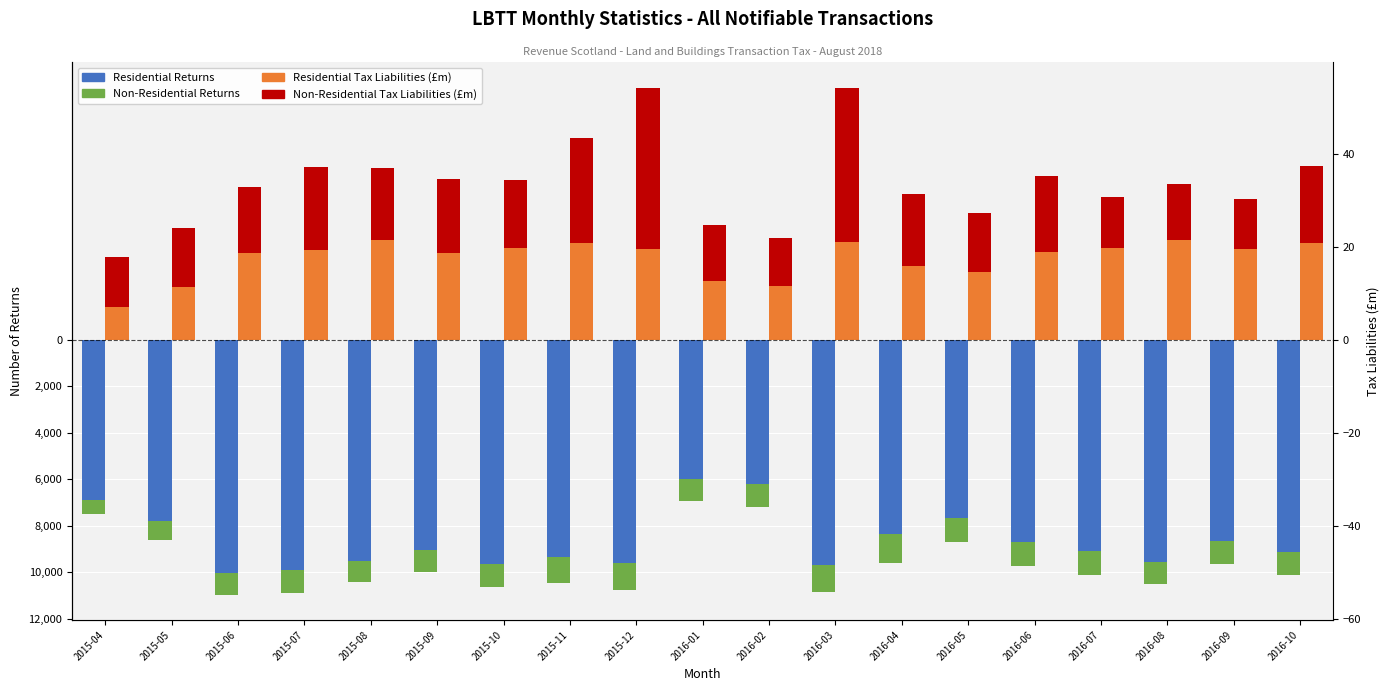

At 2016-05, list the series in order from largest to smallest.

Residential Tax Liabilities (£m), Non-Residential Tax Liabilities (£m), Non-Residential Returns, Residential Returns